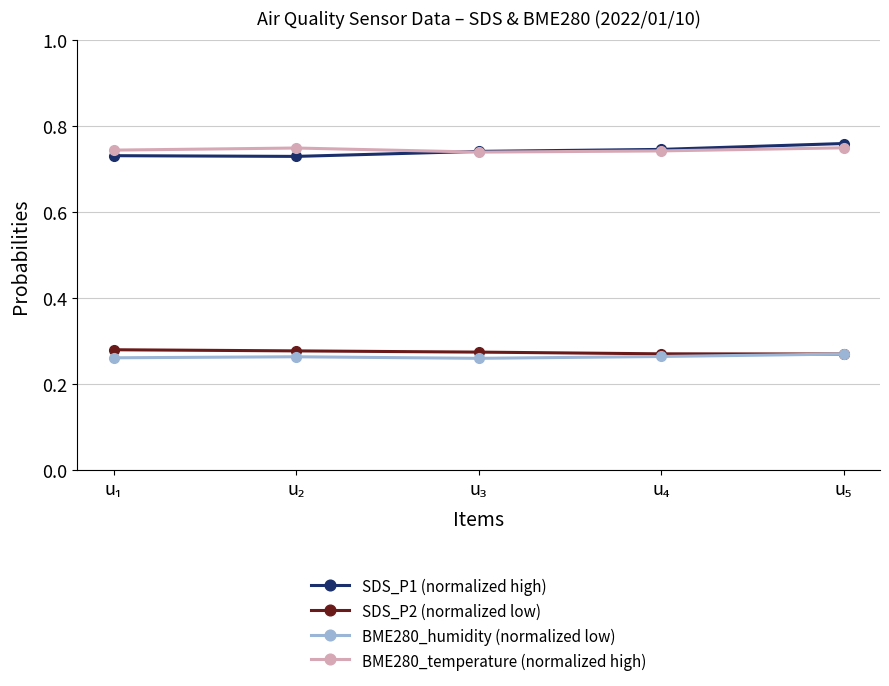

Count the SDS_P1 (normalized high) values in the range 0 to 1.

5